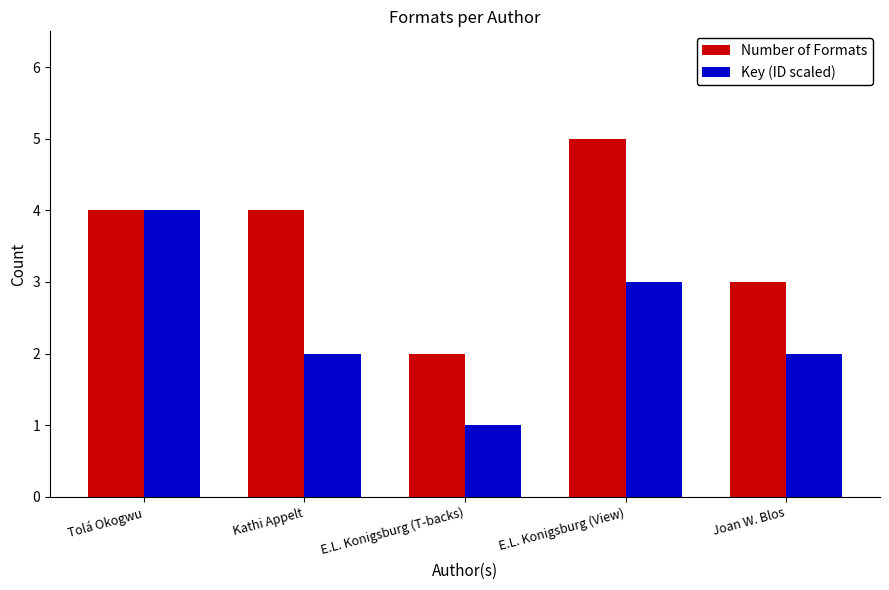

What is the greatest value displayed?

5